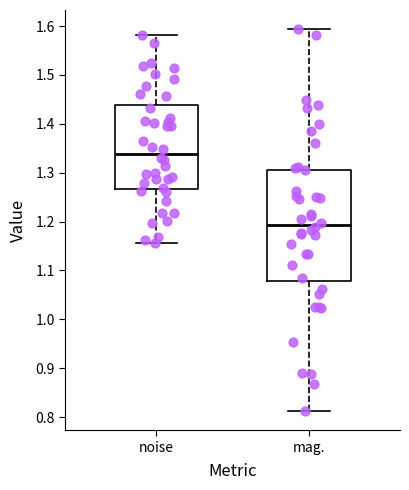

Which box has the lowest median line?

mag.